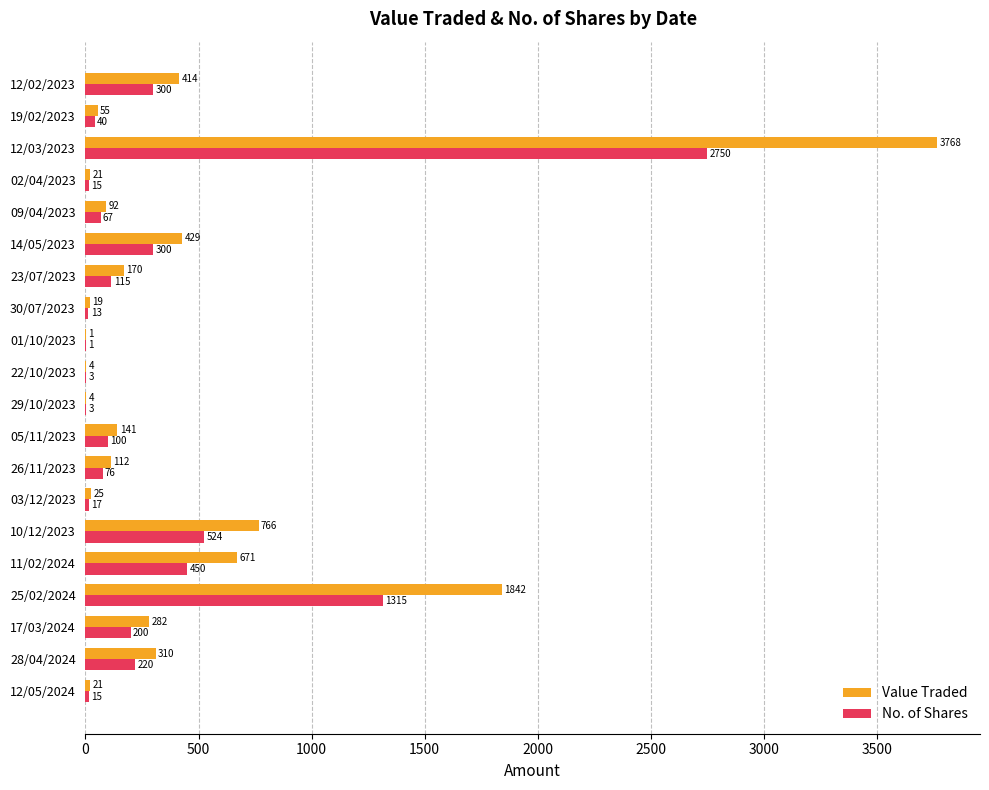

The value of Value Traded at 12/02/2023 is 724. True or false?

False